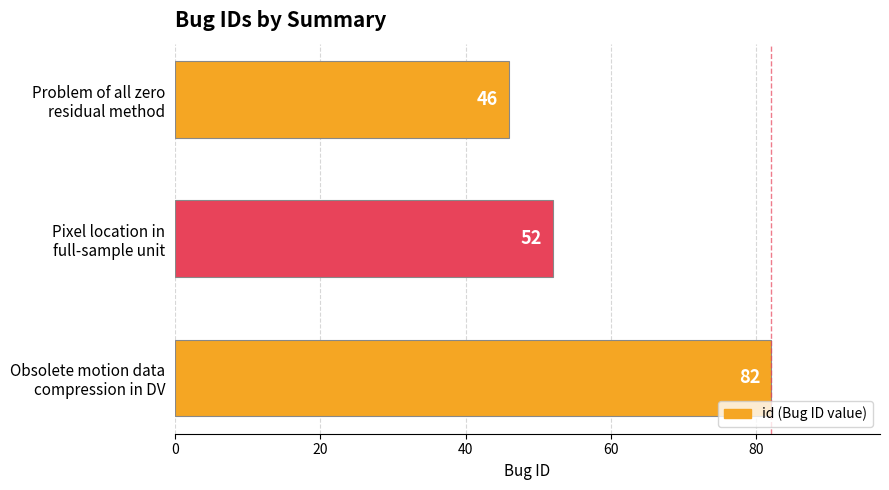

How many bars are there in total?

3